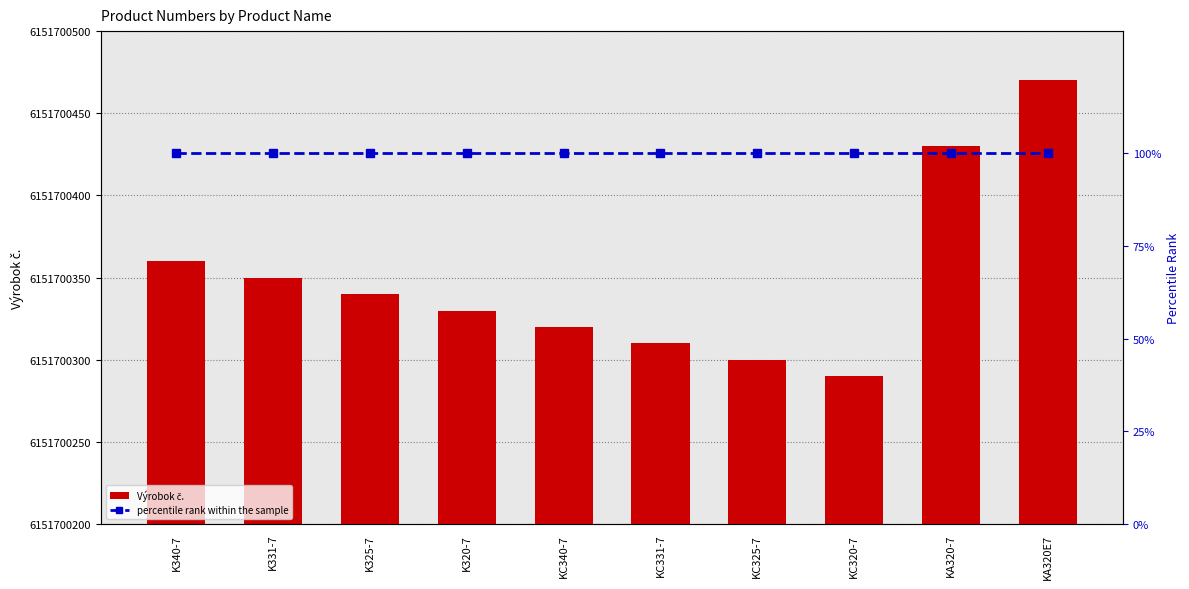

What position from the left is K320-7?

4